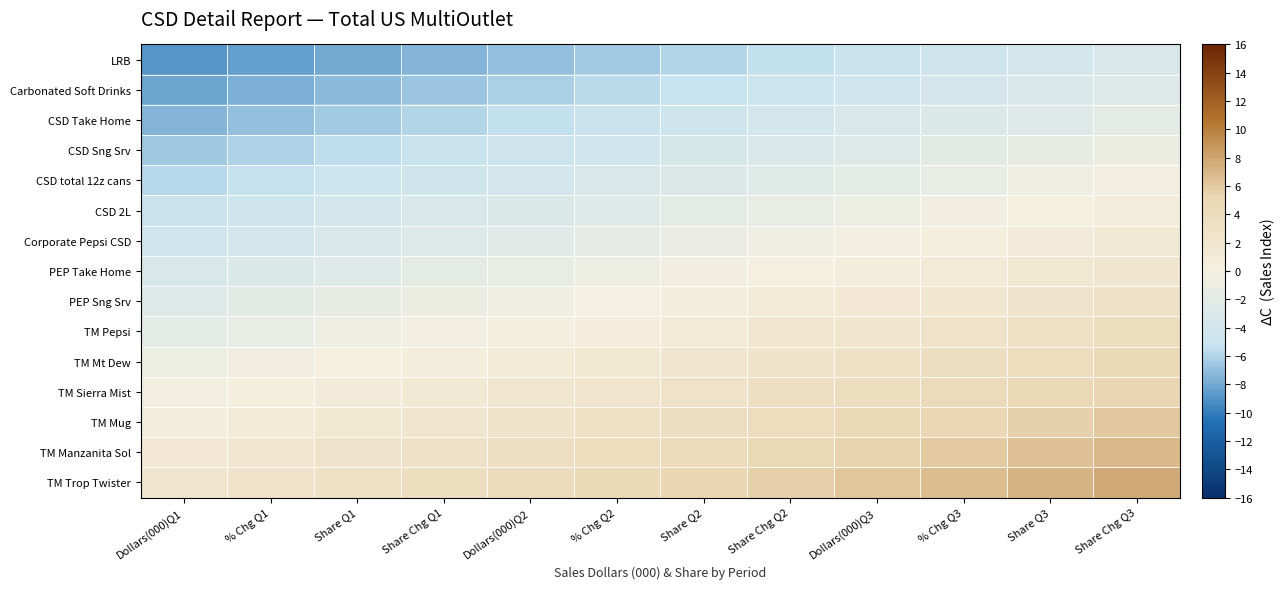

What is the greatest value displayed?

7.7